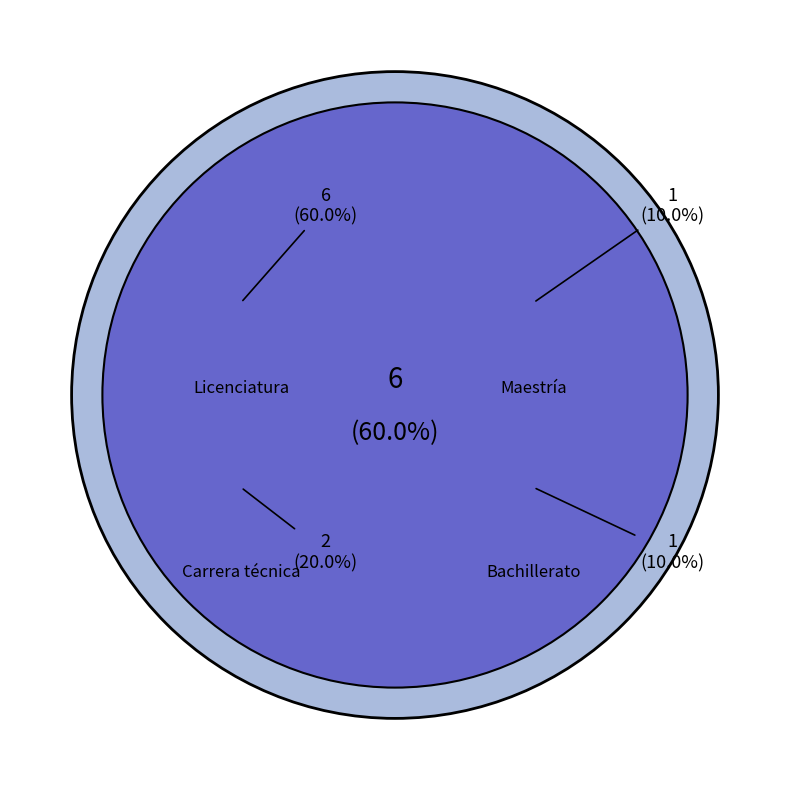

Is it true that Carrera técnica is 20% of the pie?

True